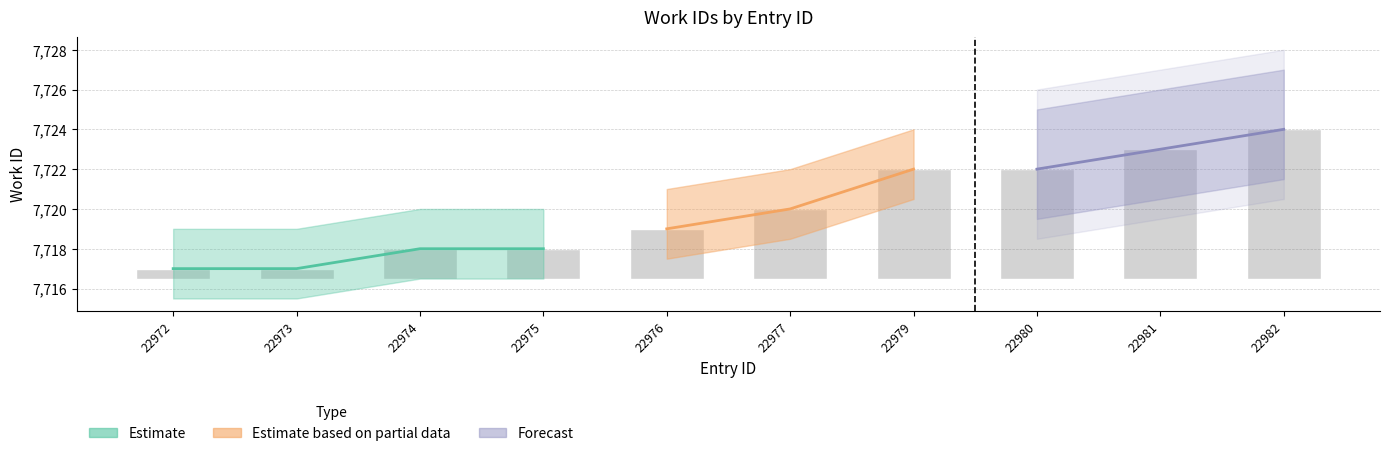

Rank the categories by value from lowest to highest.

22972, 22973, 22974, 22975, 22976, 22977, 22979, 22980, 22981, 22982